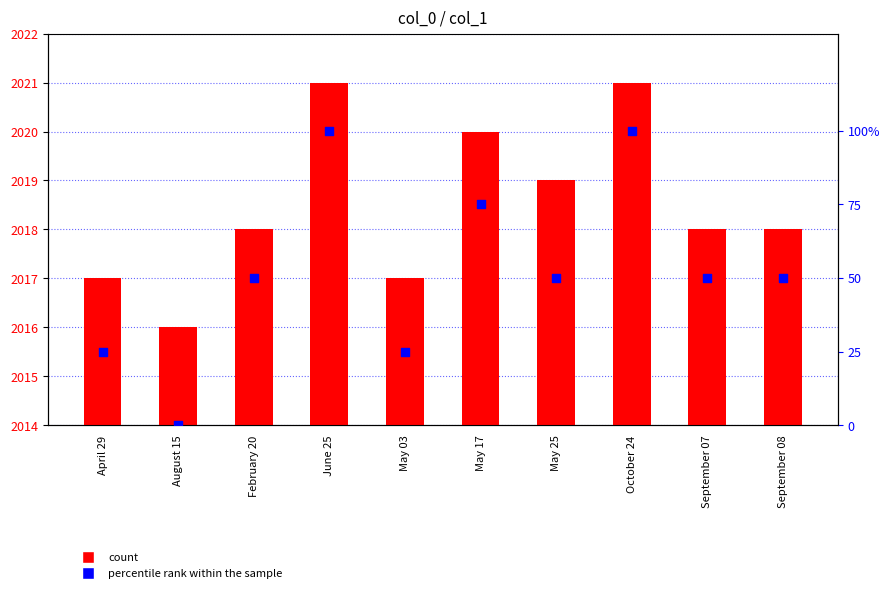

Which series has the largest total across all categories?

col_1